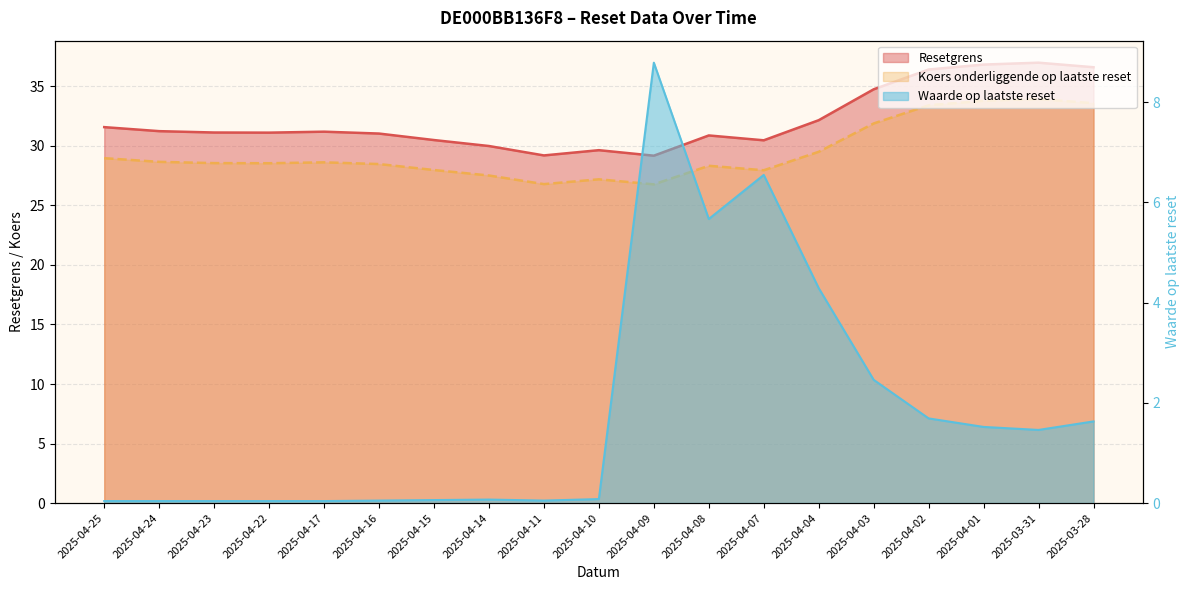

At 2025-04-09, list the series in order from smallest to largest.

Waarde op laatste reset, Koers onderliggende op laatste reset, Resetgrens